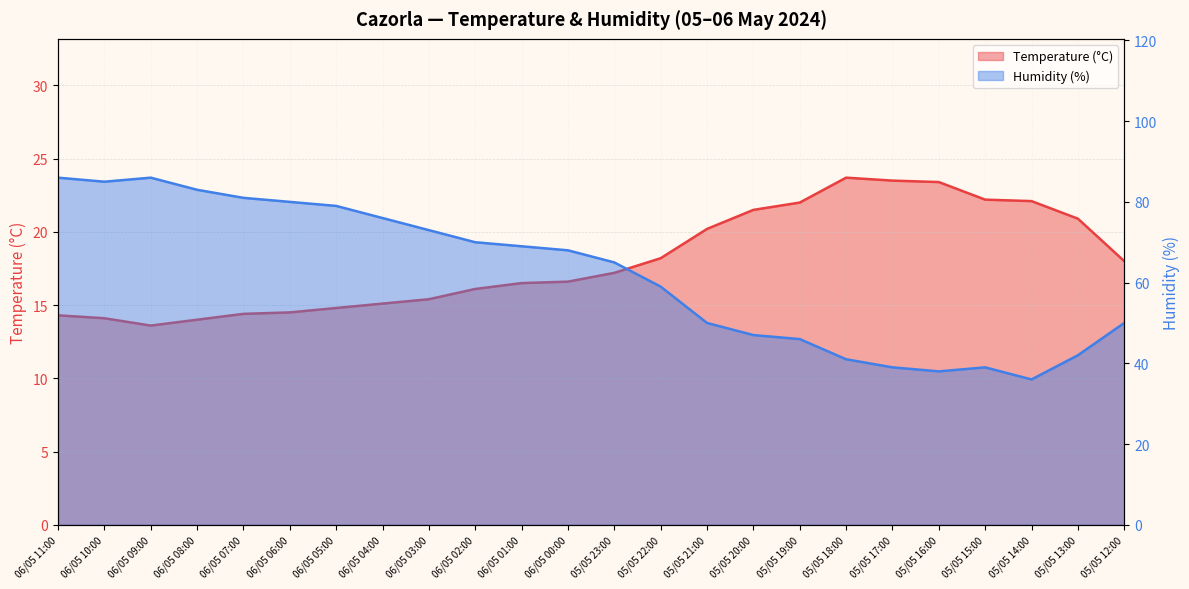

What is the difference between the maximum and minimum values in the Temperature (°C) series?

10.1